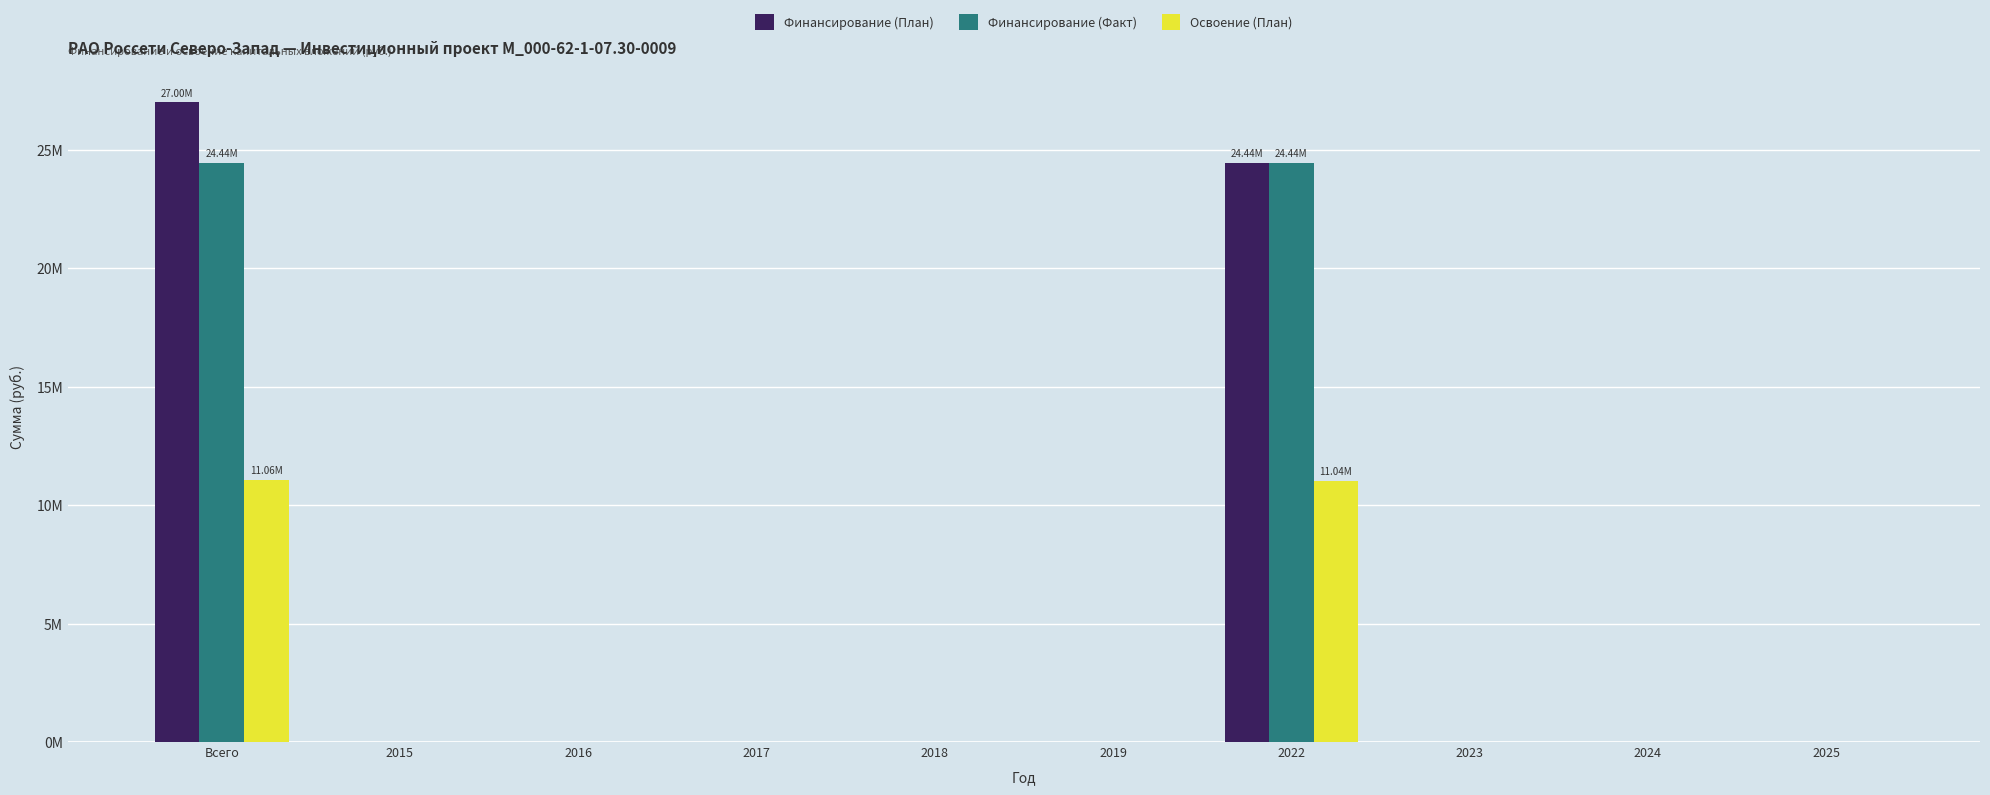

What position from the left is Всего?

1